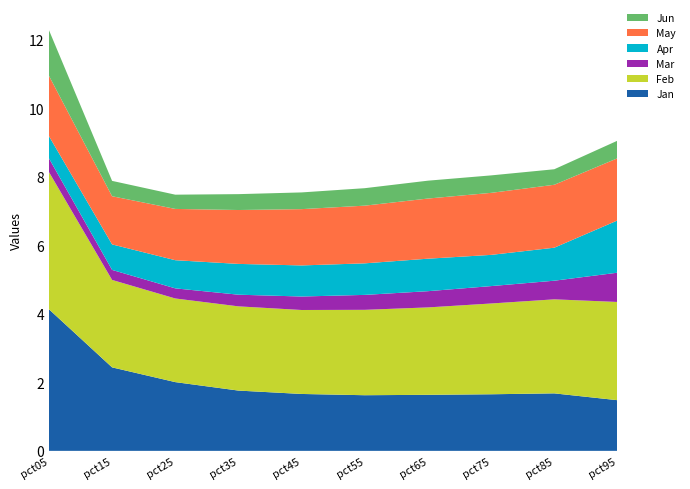

Reading left to right, list all the values displayed in this chart.

Jan: 4.1	2.4	2.0	1.8	1.7	1.6	1.6	1.7	1.7	1.5
Feb: 4.0	2.6	2.4	2.5	2.4	2.5	2.6	2.6	2.7	2.9
Mar: 0.4	0.3	0.3	0.3	0.4	0.4	0.5	0.5	0.5	0.9
Apr: 0.6	0.7	0.8	0.9	0.9	0.9	0.9	0.9	1.0	1.5
May: 1.8	1.4	1.5	1.6	1.6	1.7	1.8	1.8	1.8	1.8
Jun: 1.3	0.4	0.4	0.5	0.5	0.5	0.5	0.5	0.5	0.5